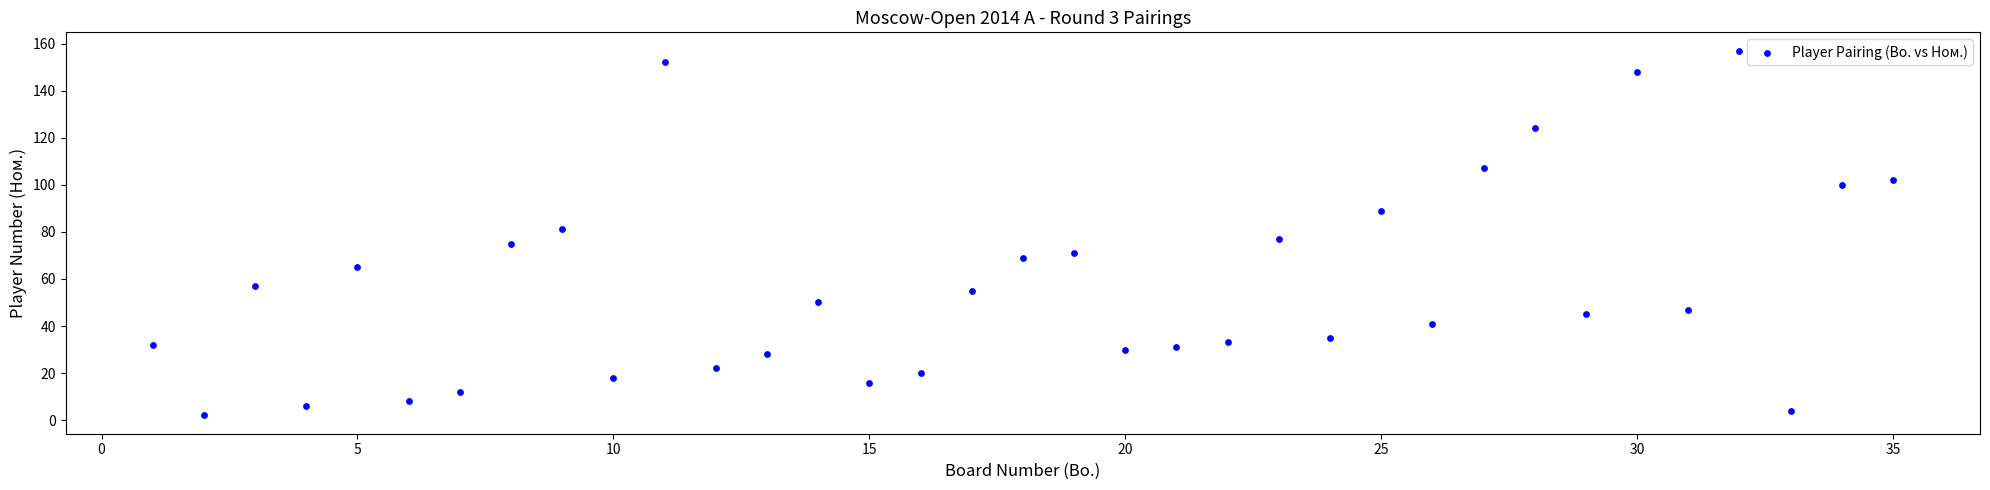

What is the range of Y values (max minus min)?

155